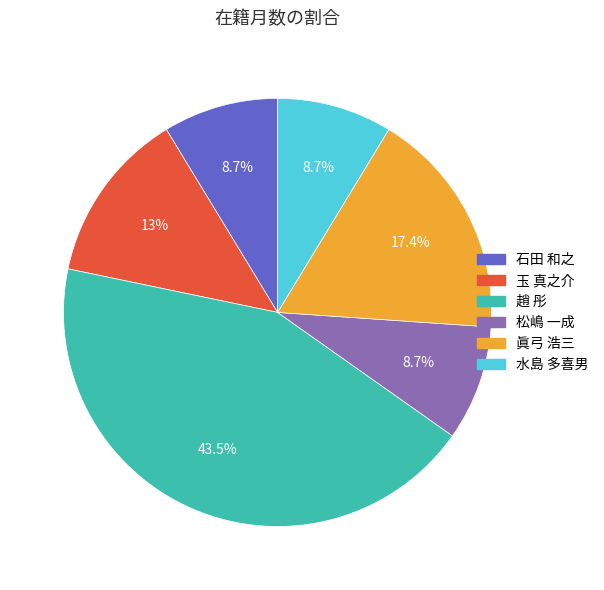

Combined, do 松嶋 一成 and 水島 多喜男 account for over 50%?

No